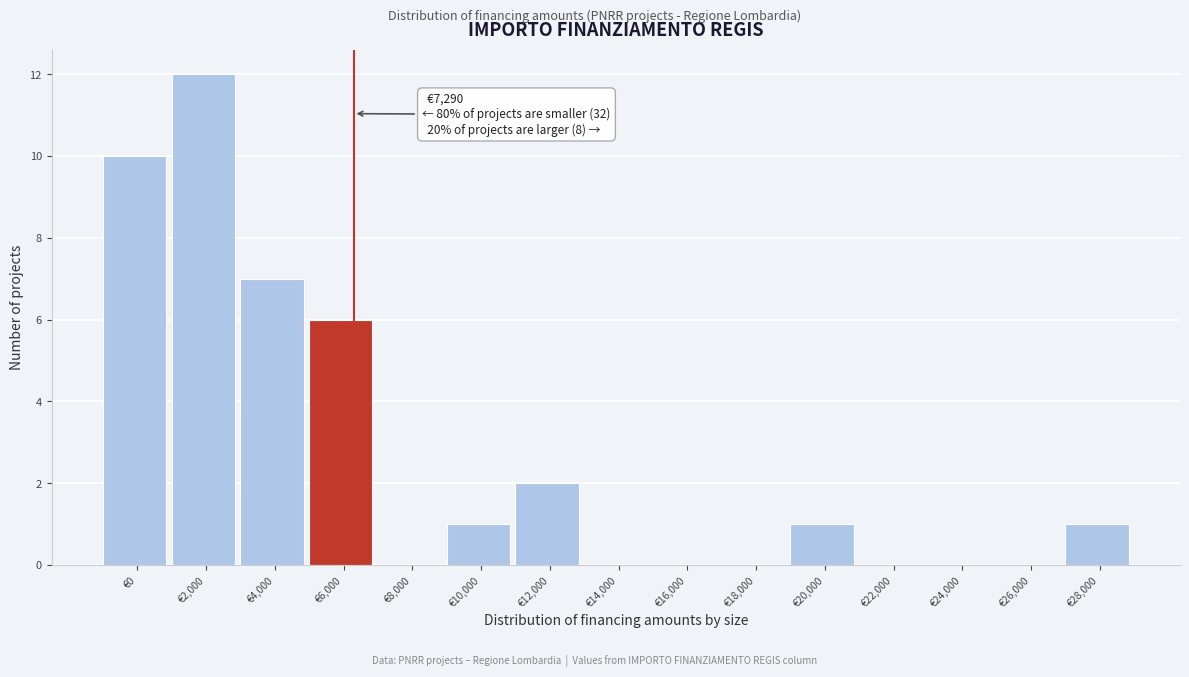

Reading left to right, what are all the values shown in this chart?

€0=10	€2,000=12	€4,000=7	€6,000=6	€8,000=0	€10,000=1	€12,000=2	€14,000=0	€16,000=0	€18,000=0	€20,000=1	€22,000=0	€24,000=0	€26,000=0	€28,000=1